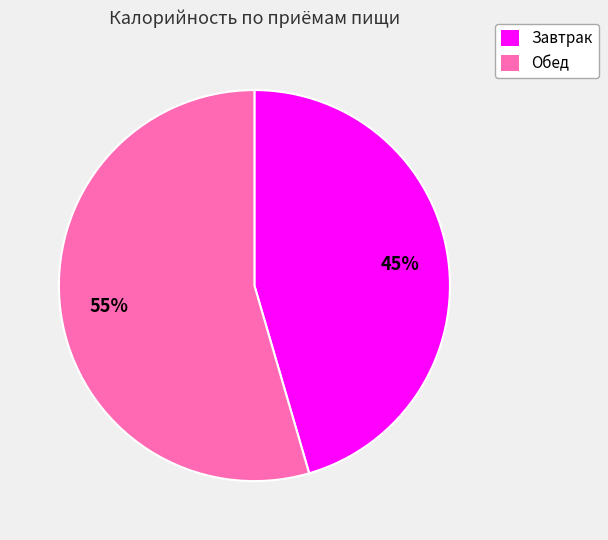

Approximately how many times larger is the value at Завтрак compared to Обед?

0.8